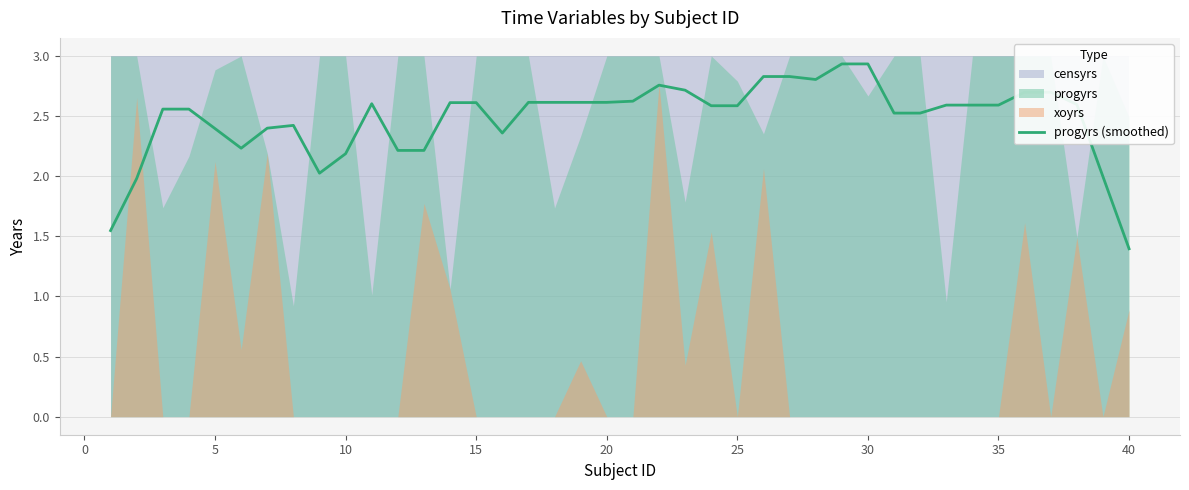

True or false: progyrs (smoothed) has a value of 2.2 at 10.

True